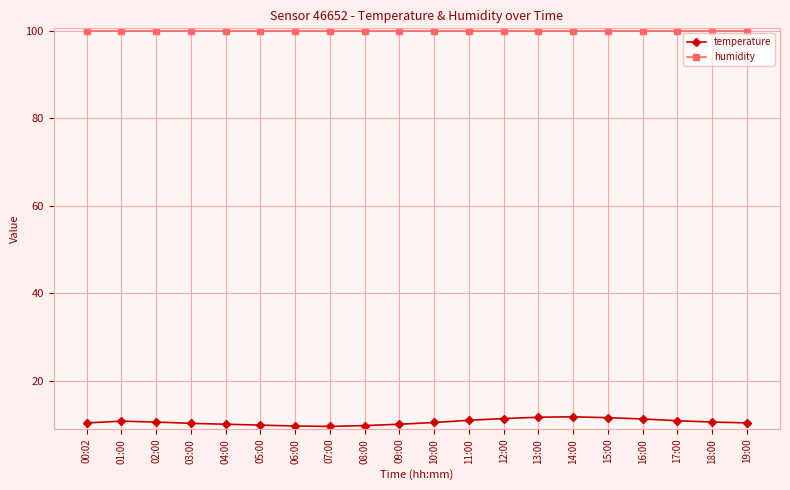

What is the value of the temperature point at the 6th from the left?

9.9